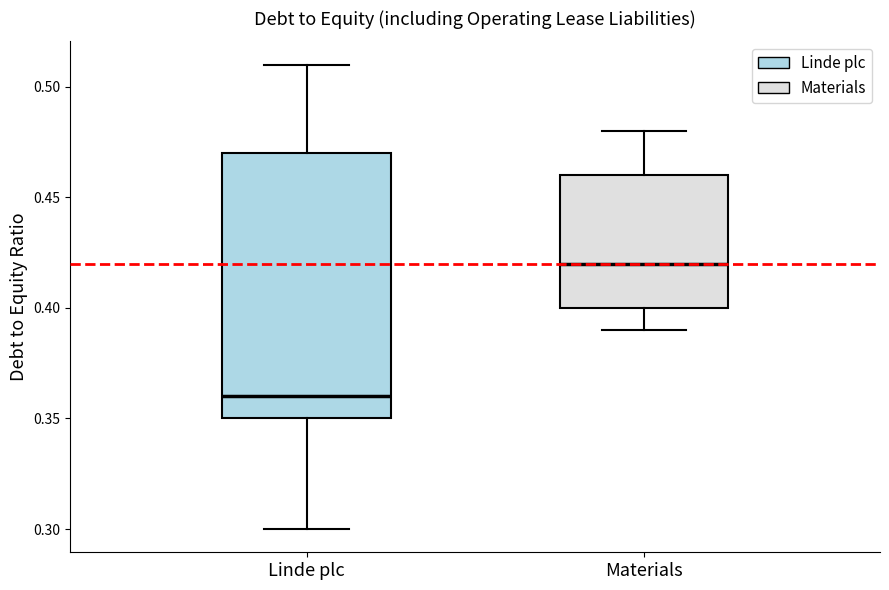

Where does the upper whisker of the box for Linde plc end on the y-axis? The values are not printed on the chart, so give them approximately, as read against the axis.

0.51